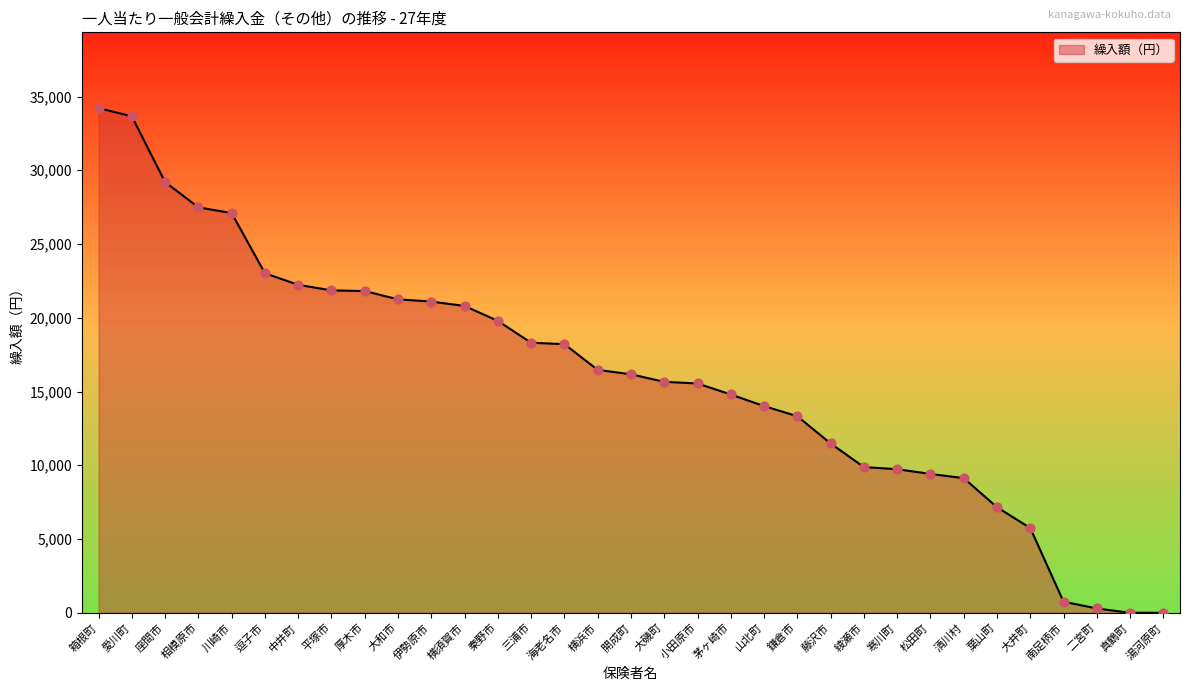

What is the change in value from 小田原市 to 葉山町?

-8388